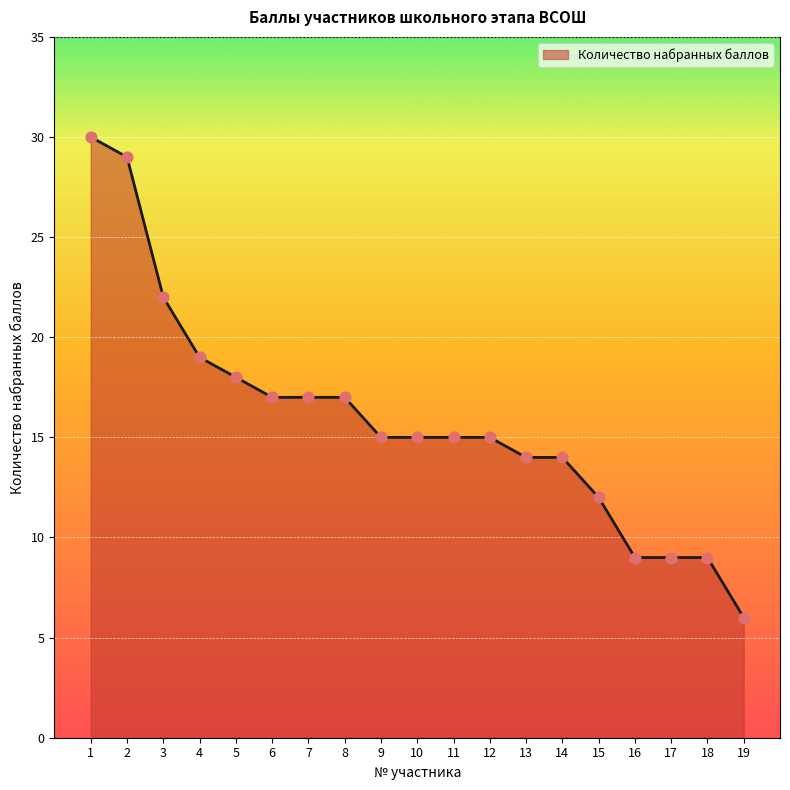

What is the change in value from 5 to 11?

-3